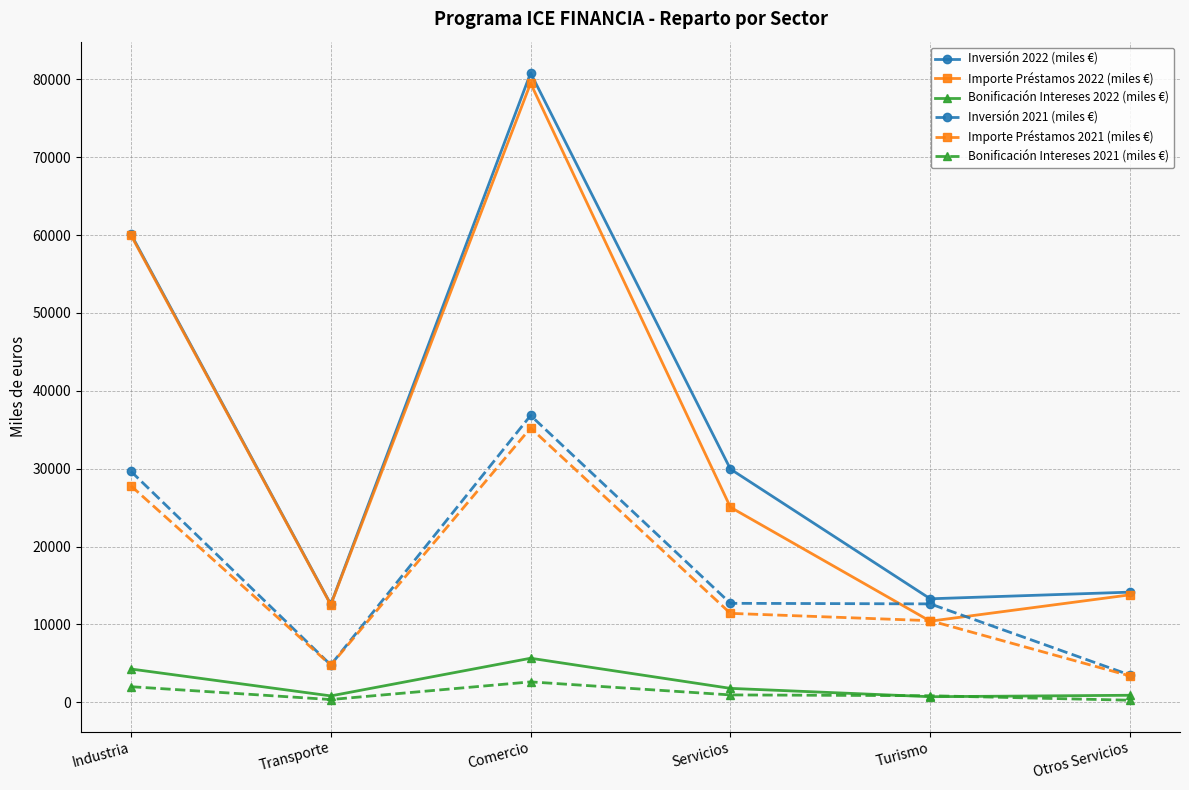

What is the maximum value for Bonificación Intereses 2022 (miles €)?

5650.0